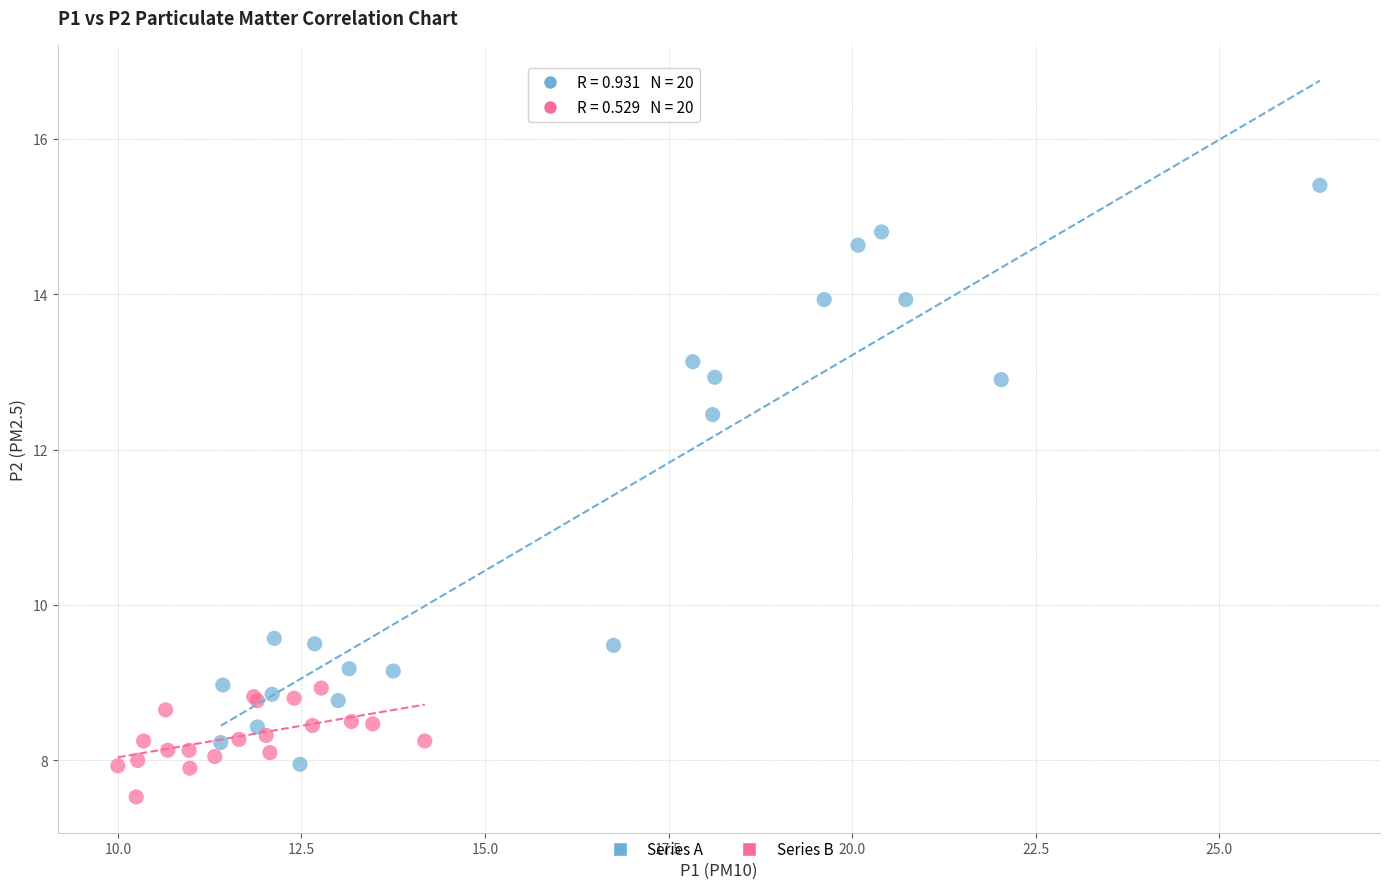

Which series has the widest spread of Y values?

Series A